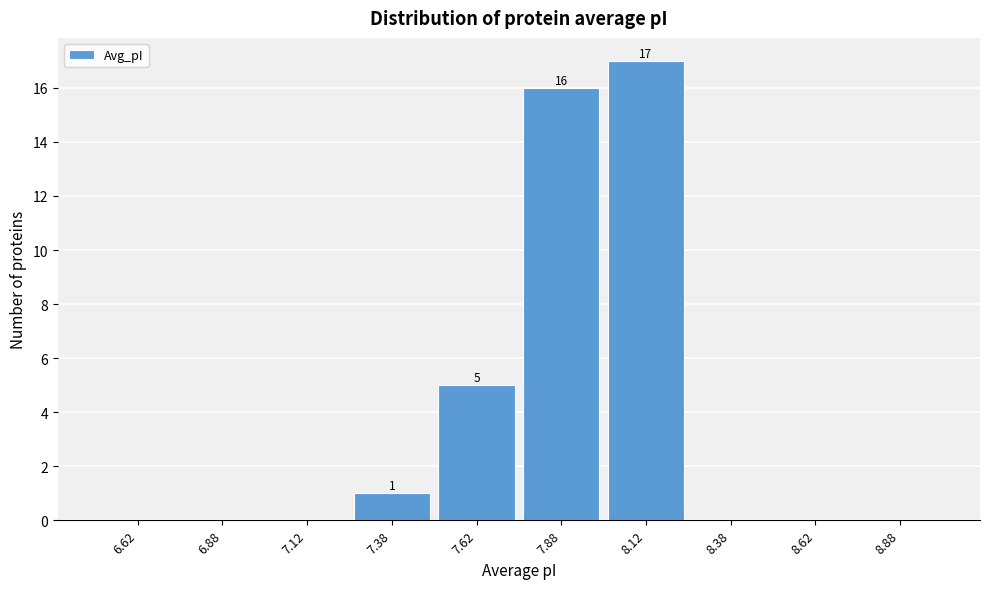

Over which range of the x-axis is the bar tallest?

8.00 to 8.25